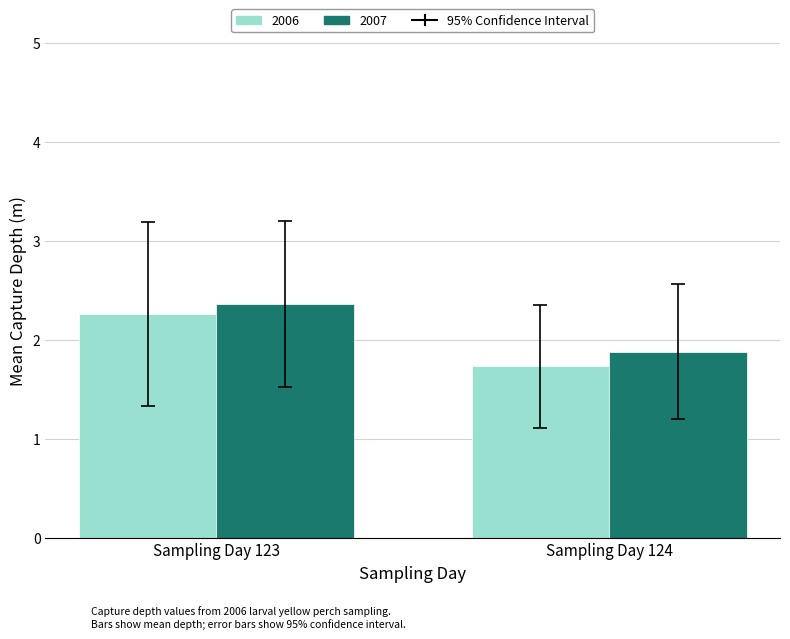

At which label does 2007 first exceed 2?

Sampling Day 123